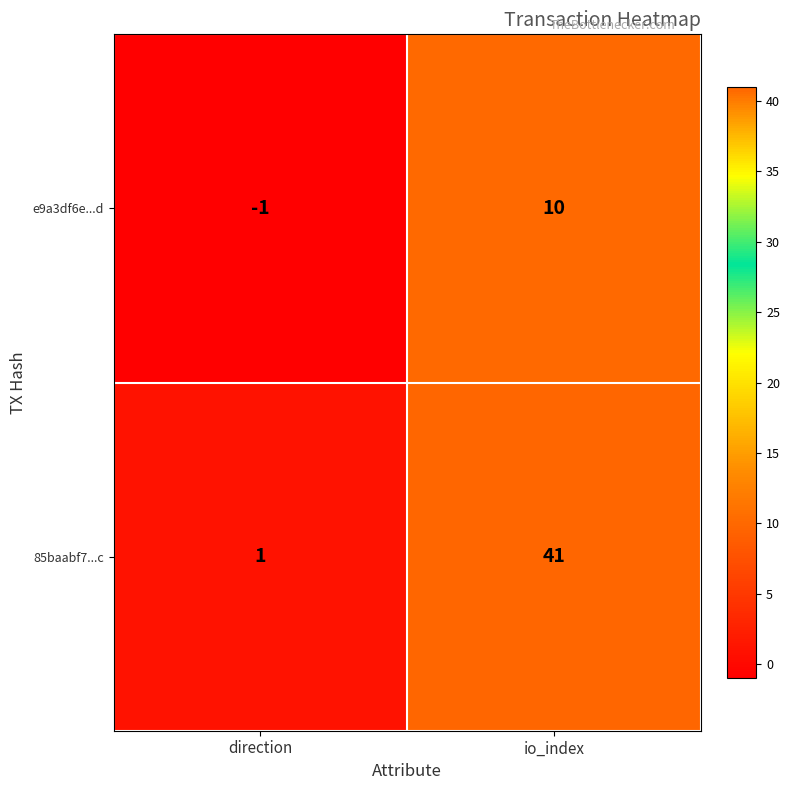

The value of 85baabf7...c at direction is 2. True or false?

False